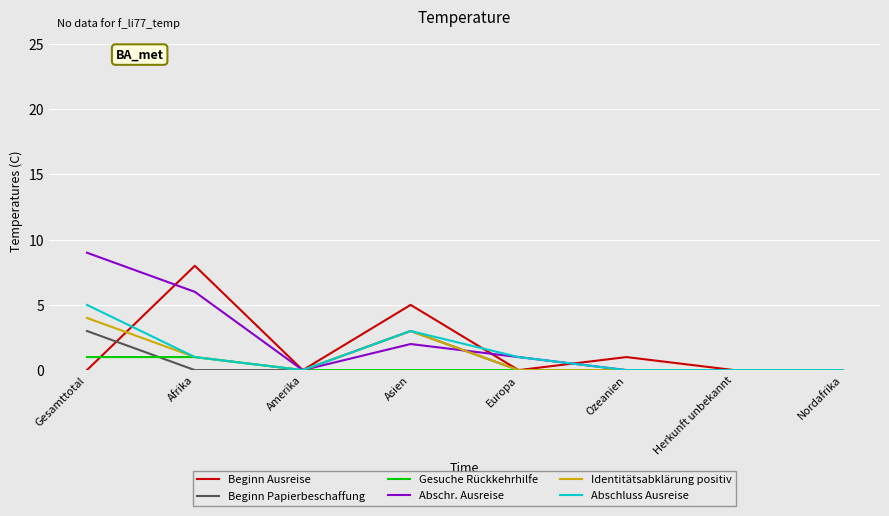

What is the sum of all Gesuche Rückkehrhilfe values?

2